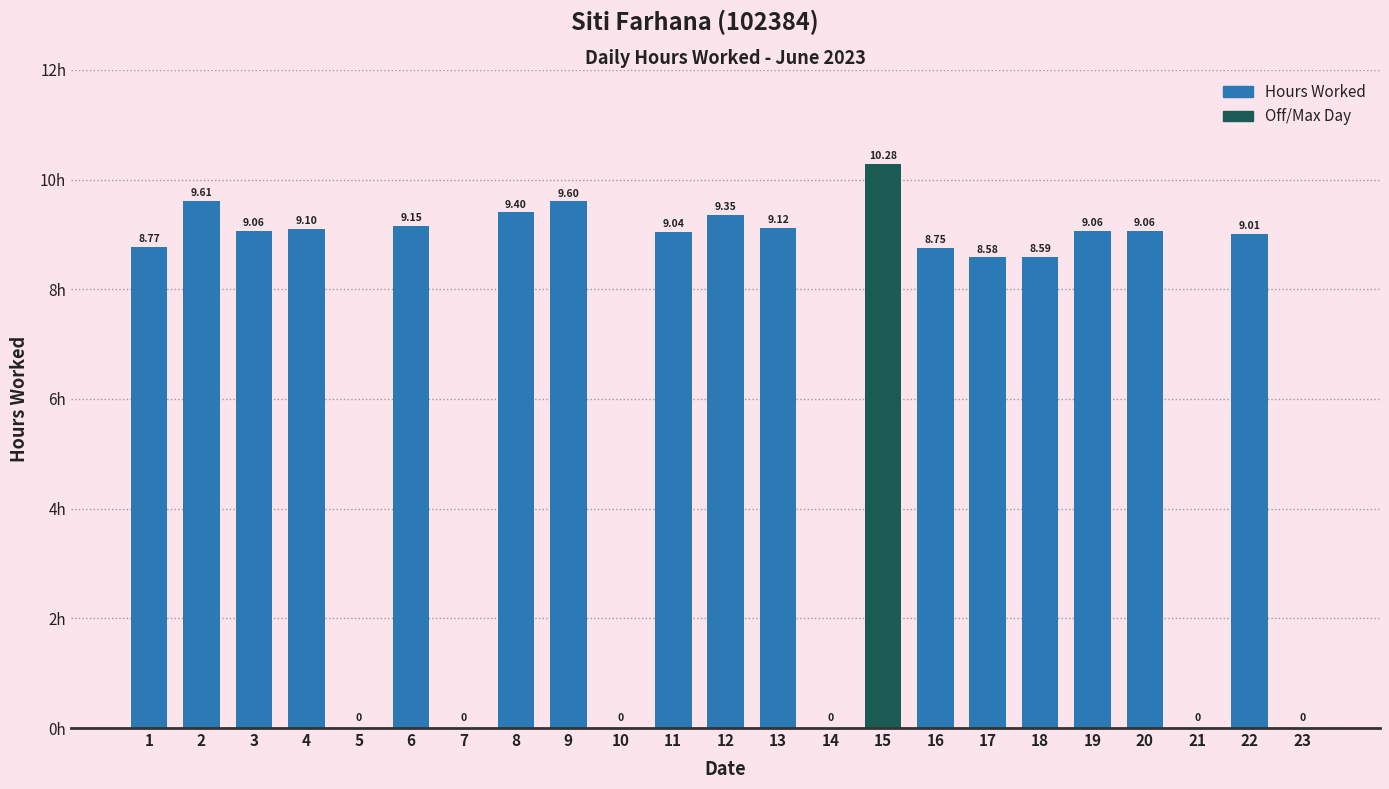

Approximately how many times larger is the value at 17 compared to 19?

0.9